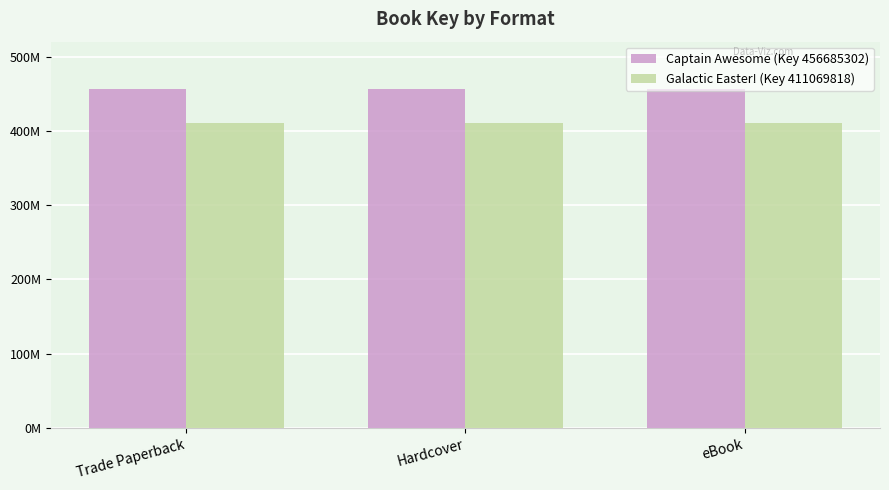

Which series has the largest range (max minus min)?

Captain Awesome (Key 456685302)